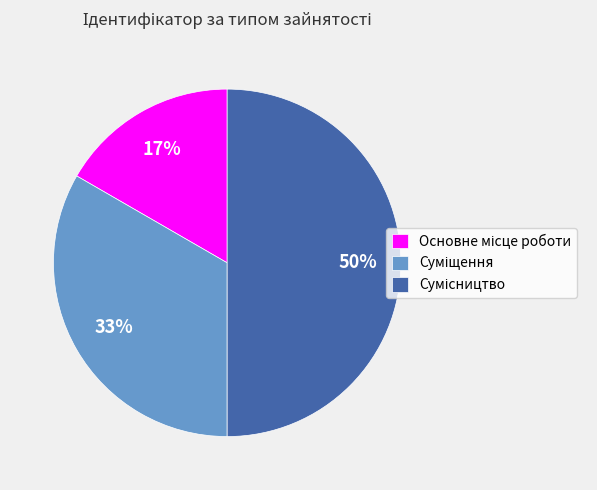

To the nearest percent, what is the difference between the largest and smallest slice percentages?

33%